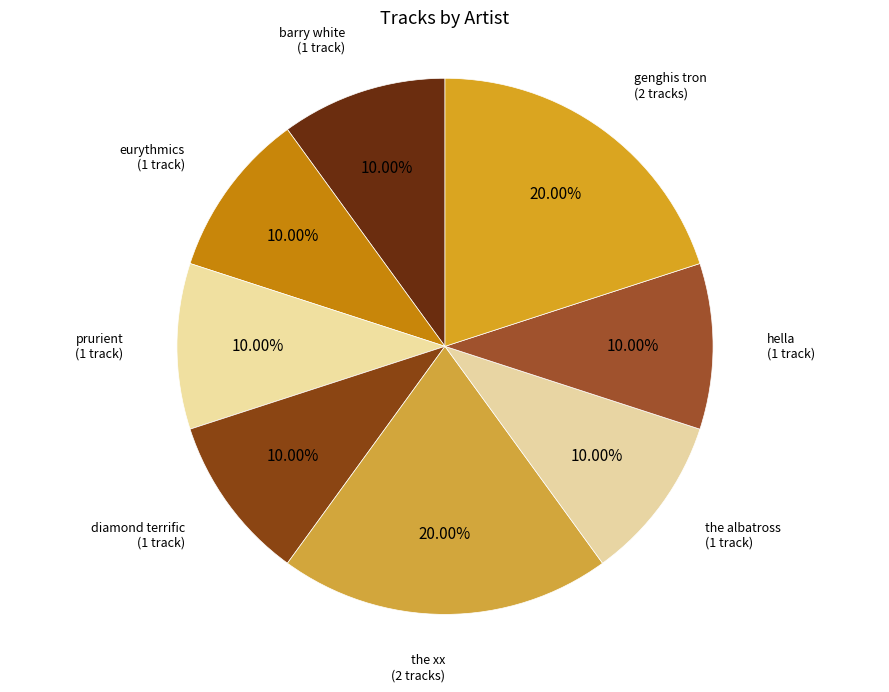

To the nearest percent, what is the difference between the largest and smallest slice percentages?

10%